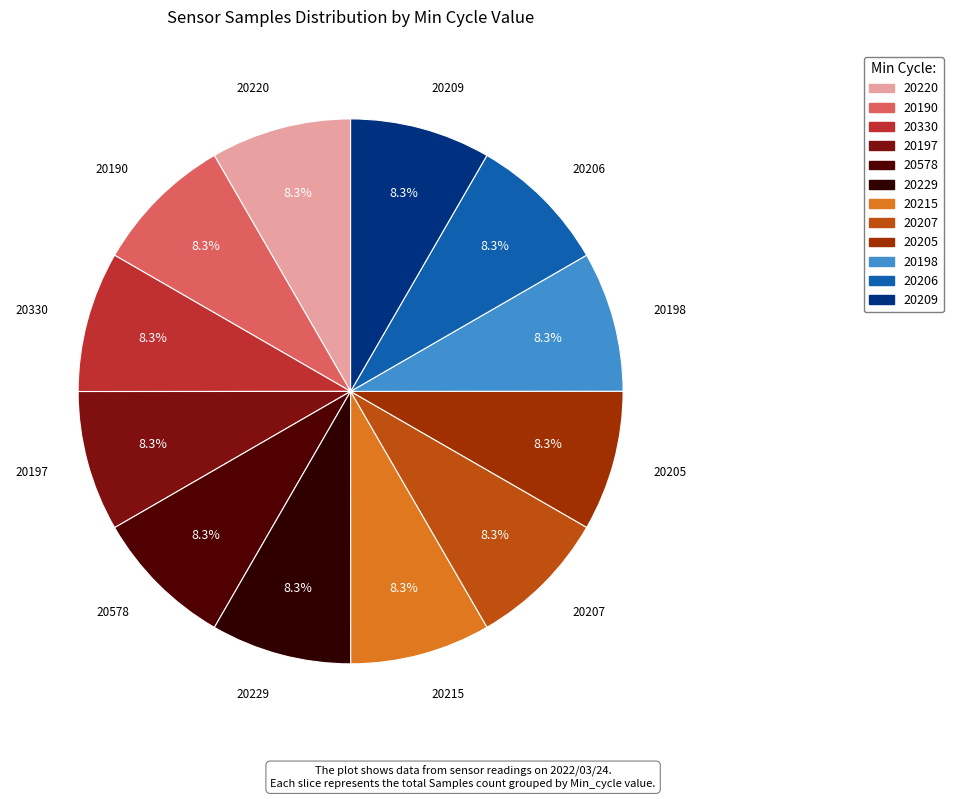

Count the number of slices in the pie.

12